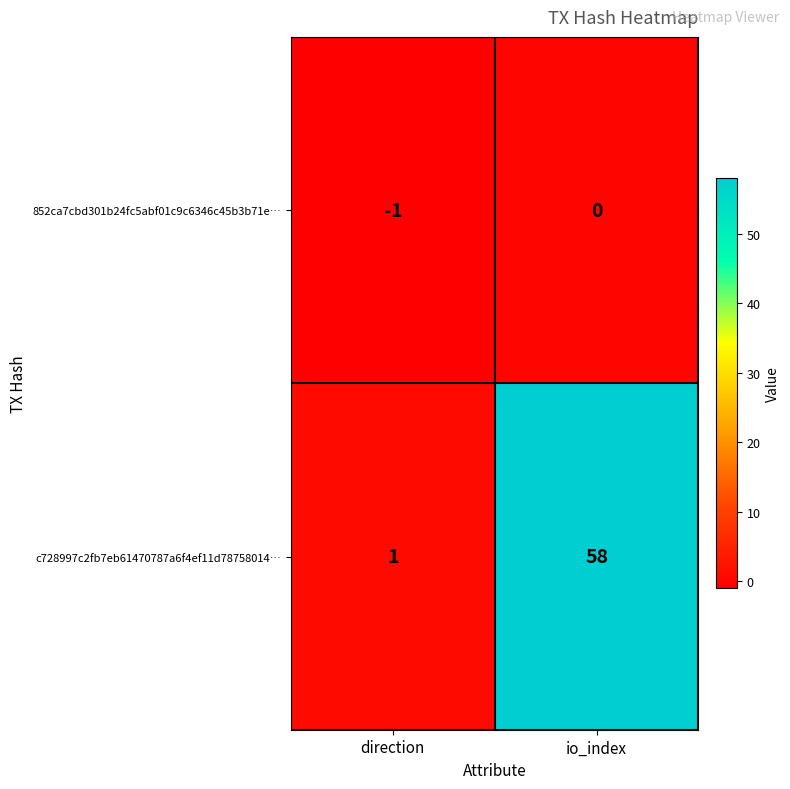

Where is c728997c2fb7eb61470787a6f4ef11d78758014… nearest to the value 29?

direction